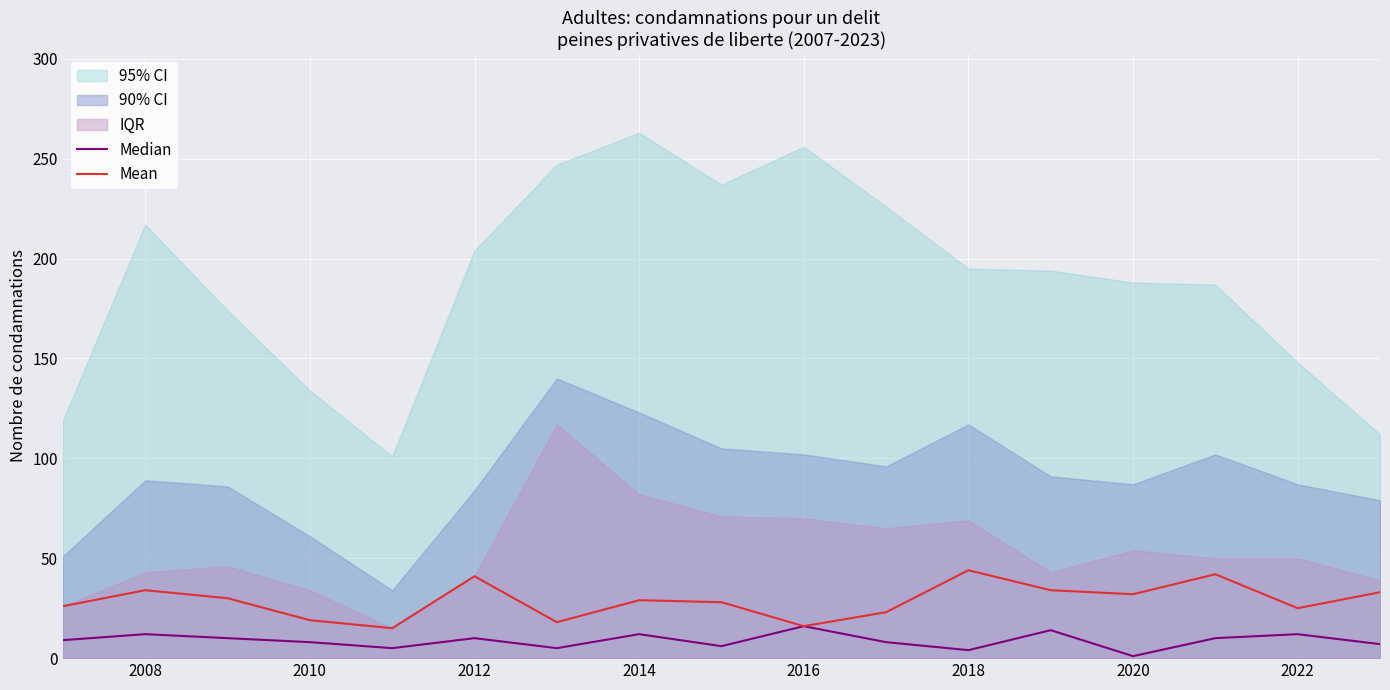

Count the number of categories in the chart.

17